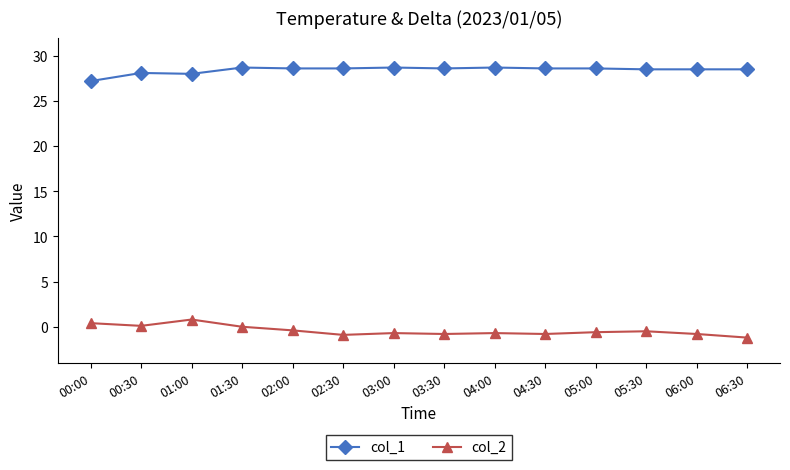

True or false: col_1 has more than 0 interior local peaks.

True